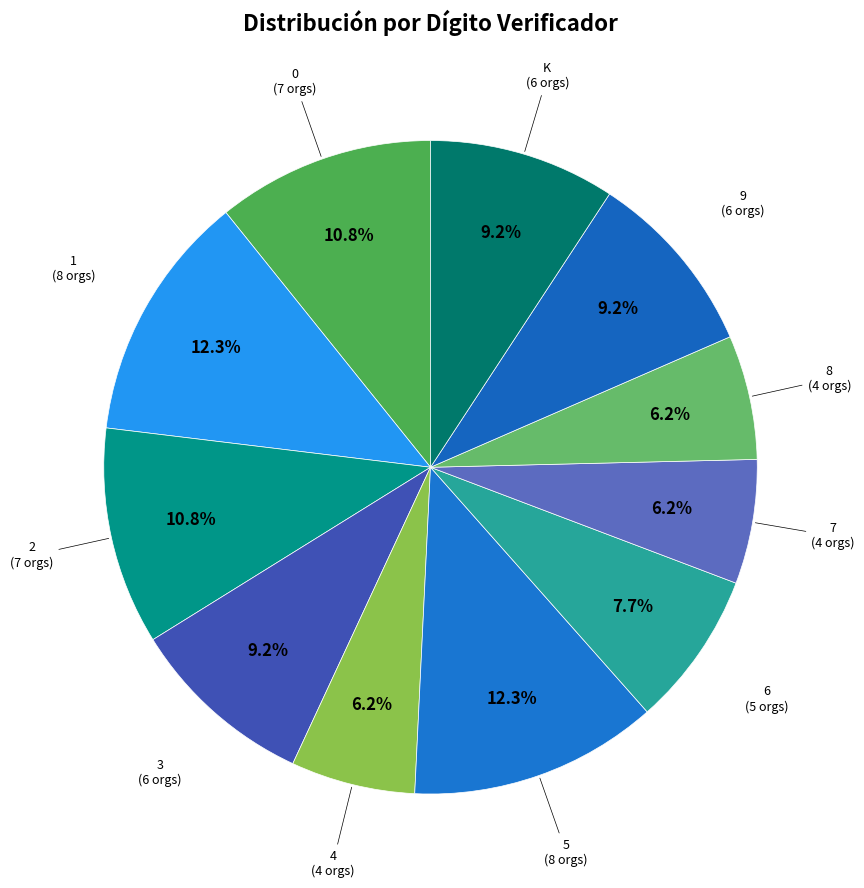

What is the ratio of the value at 5 to the value at 4?

2.0